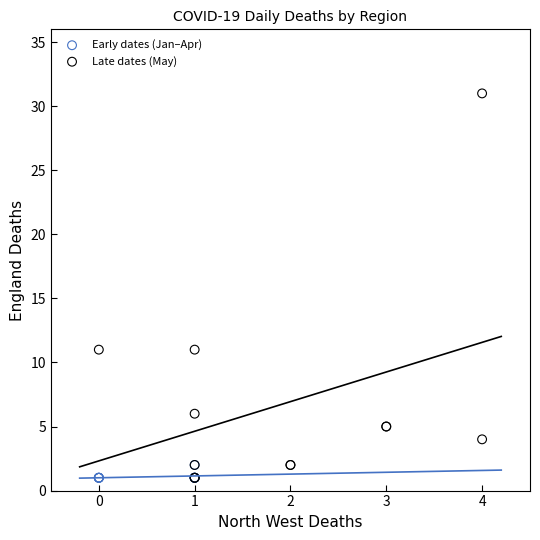

What are all the series names shown in the legend?

Early dates (Jan–Apr), Late dates (May)